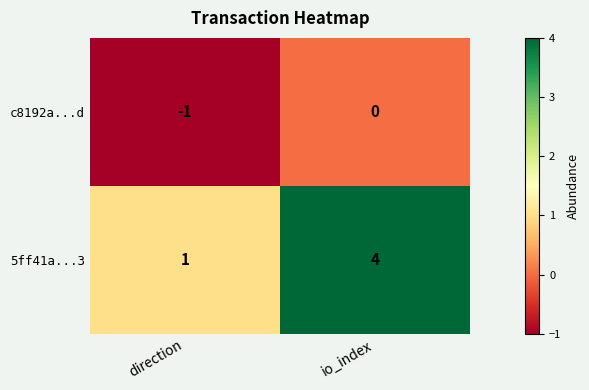

At which category is the sum across all series the highest?

io_index